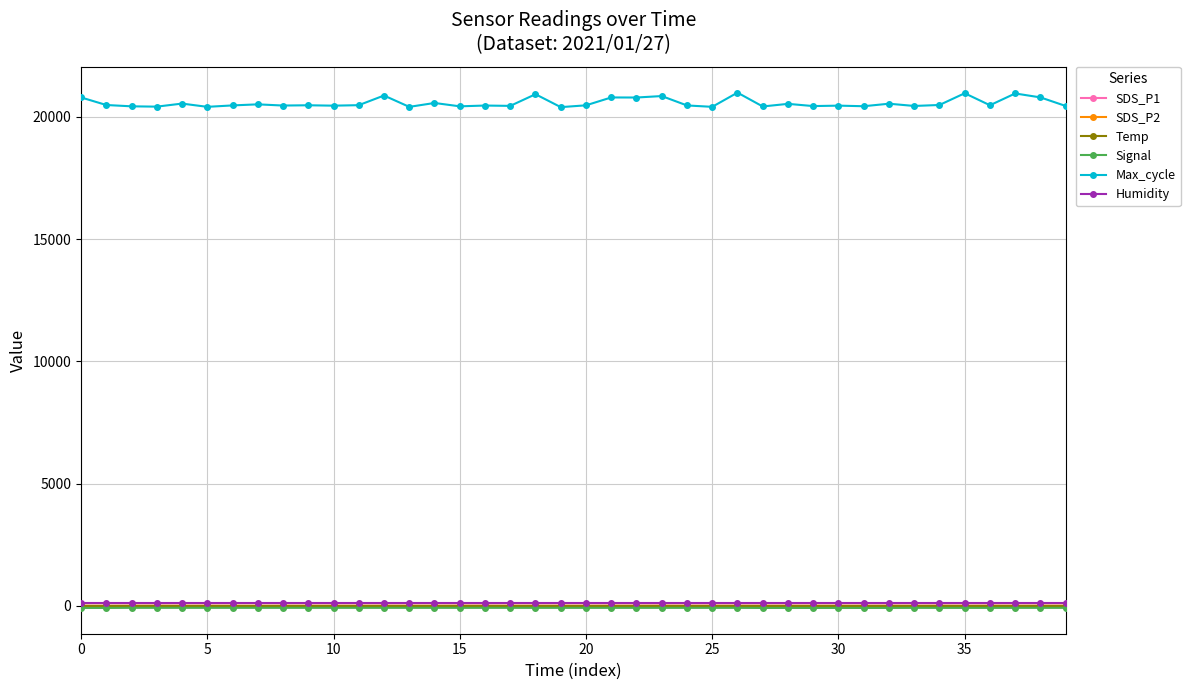

Which series has the largest range (max minus min)?

Max_cycle